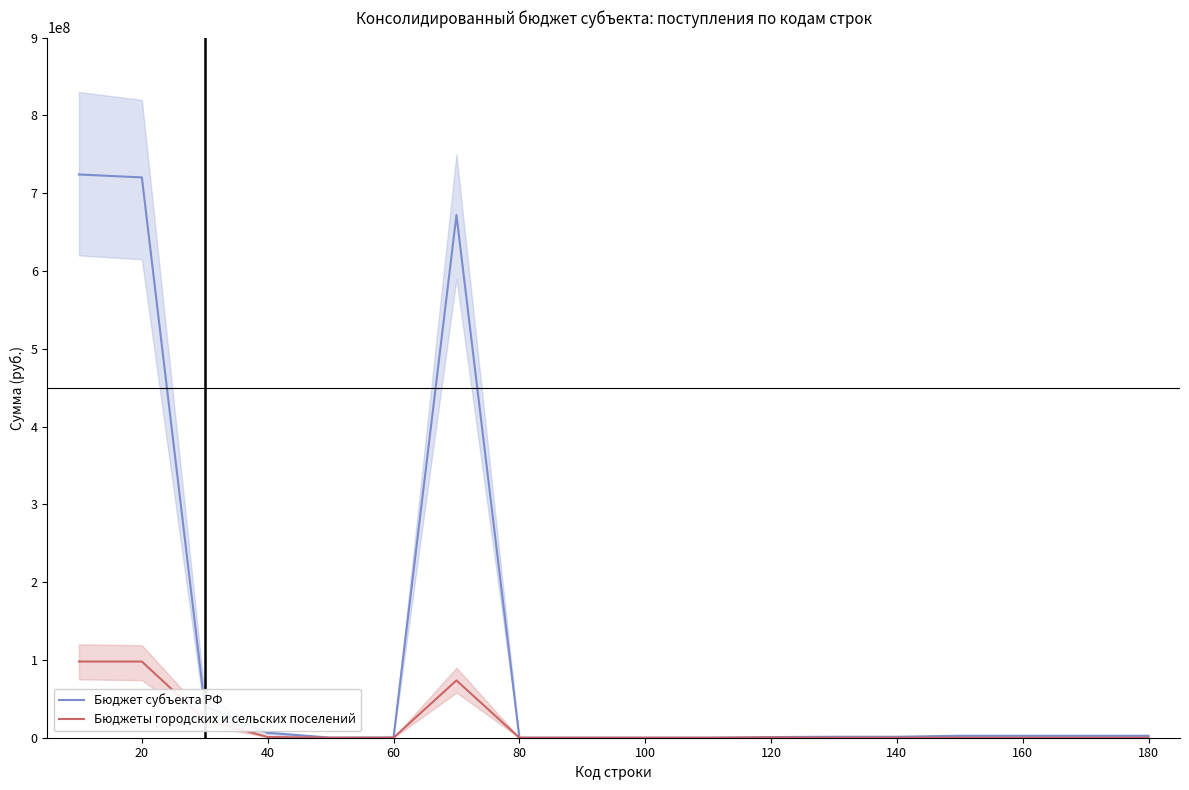

How many values in the Бюджеты городских и сельских поселений series are below 16778?

7